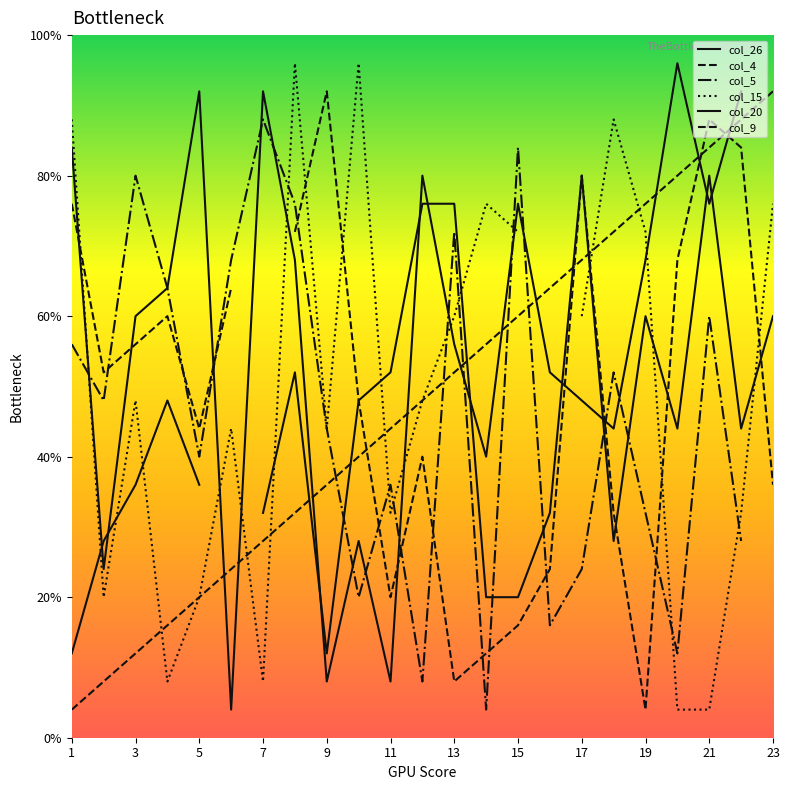

Rank the series by their average value, from lowest to highest.

col_26, col_4, col_5, col_15, col_20, col_9